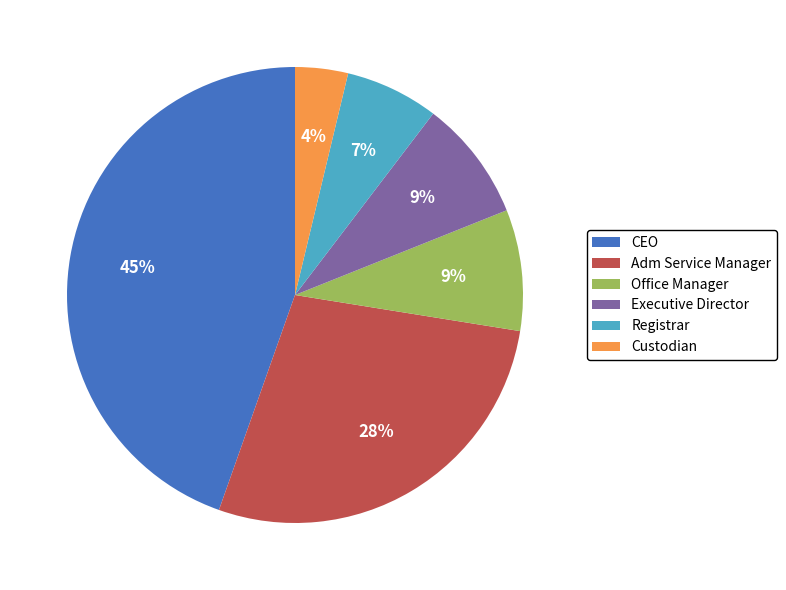

To the nearest percent, what is the combined percentage of Adm Service Manager and Executive Director?

36%